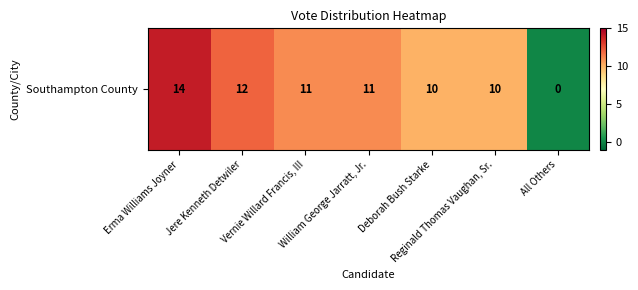

Reading right to left, list all the values displayed in this chart.

0	10	10	11	11	12	14